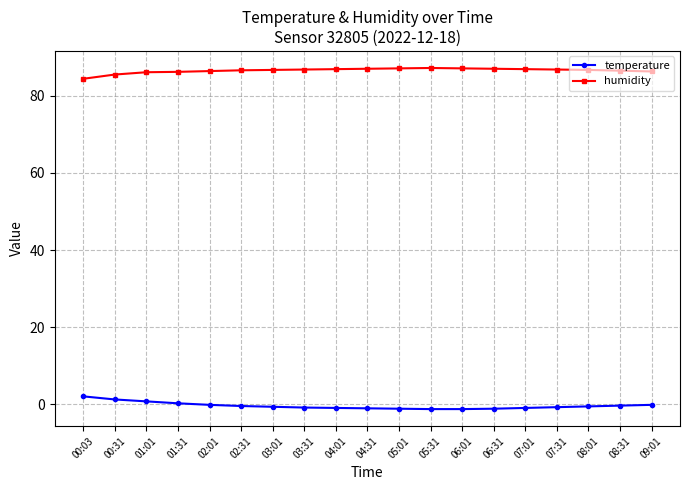

What is the difference between the humidity values at 03:31 and 06:31?

0.2